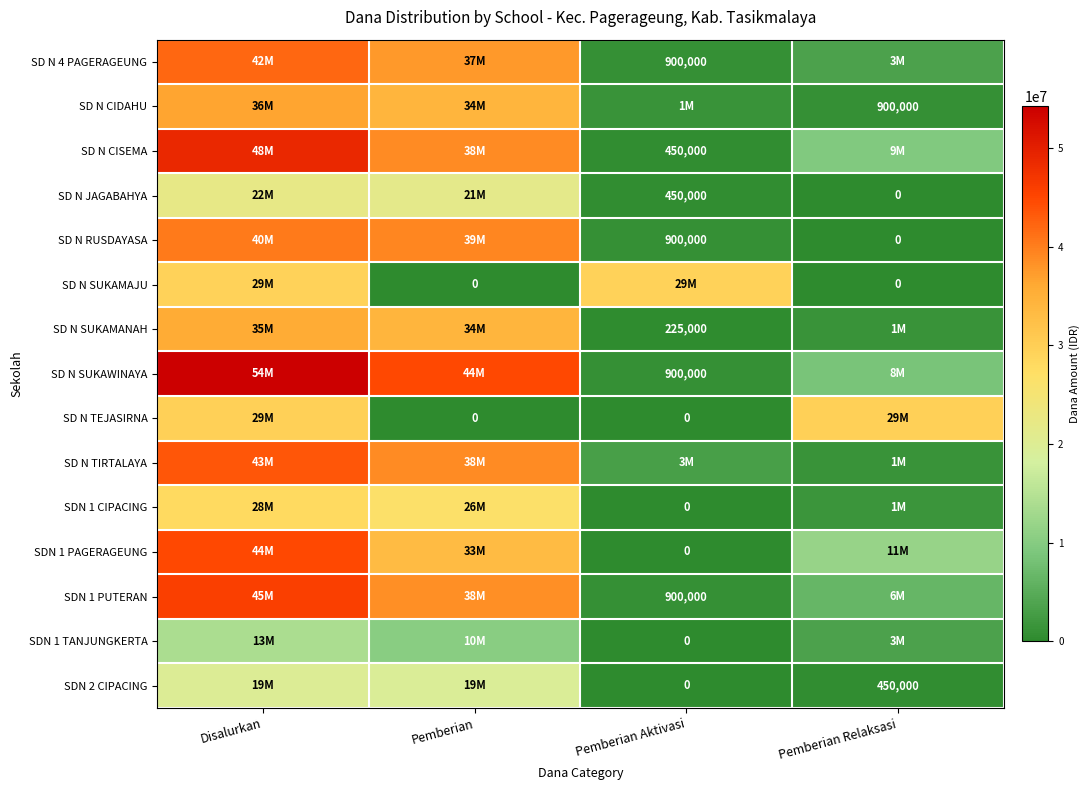

The value of SD N SUKAMANAH at Pemberian Aktivasi is 124110. True or false?

False